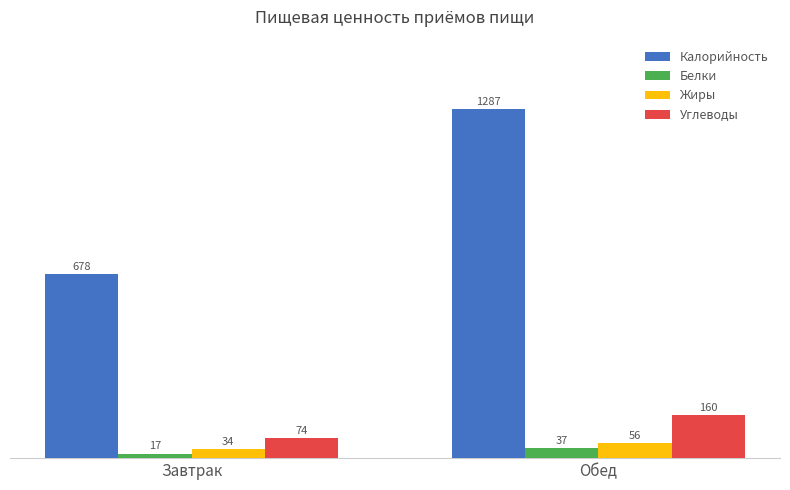

At how many categories does at least one series exceed 691?

1